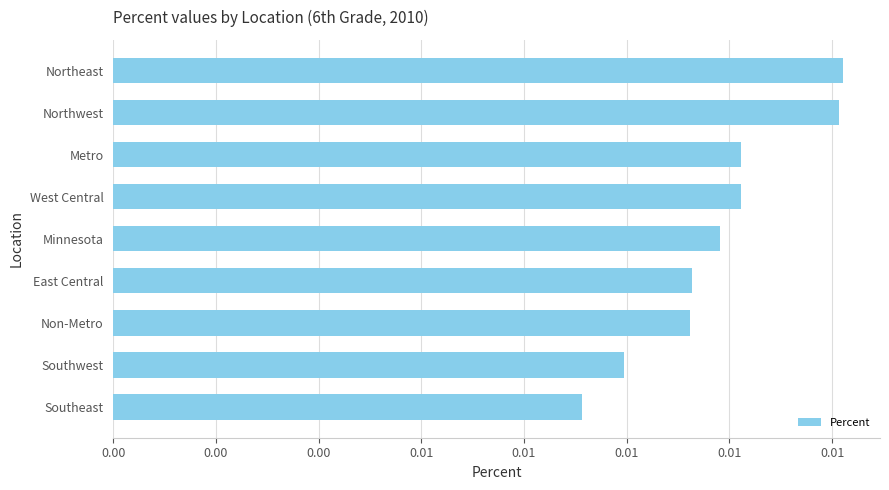

Rank the categories by value from highest to lowest.

Northeast, Northwest, Metro, West Central, Minnesota, East Central, Non-Metro, Southwest, Southeast